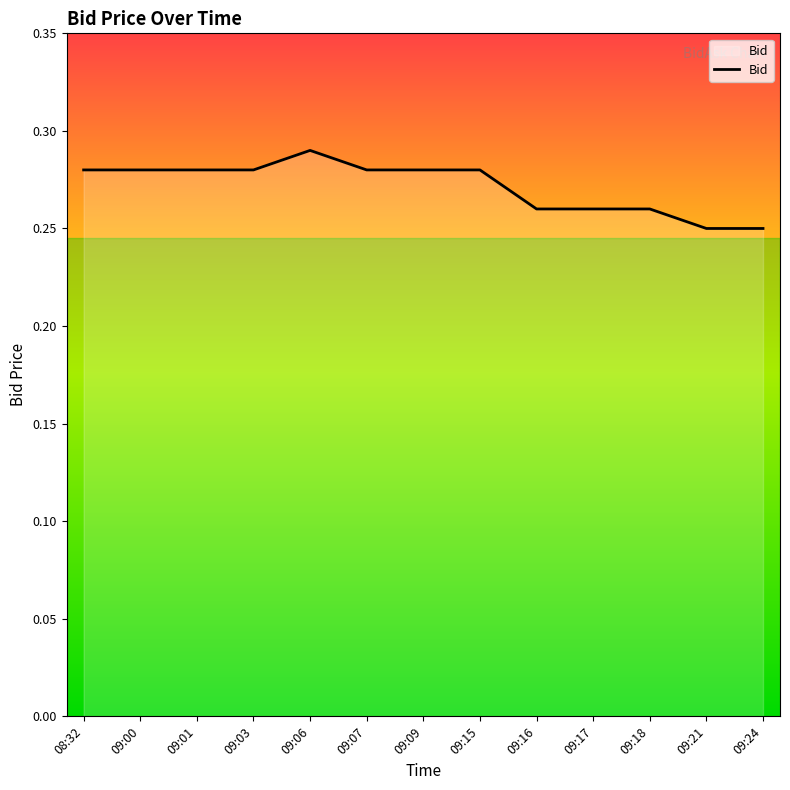

What position from the right is 09:18?

3